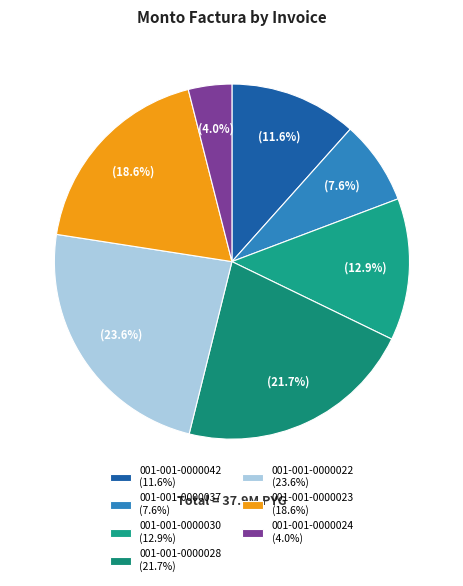

What is the change in value from 001-001-0000022 to 001-001-0000023?

-1890000